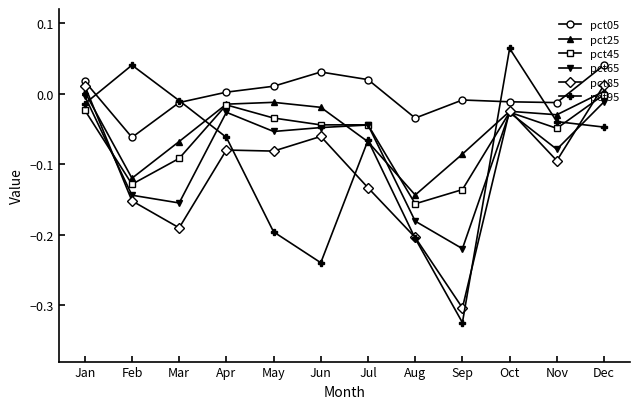

The value of pct95 at Jul is -0.1. True or false?

True